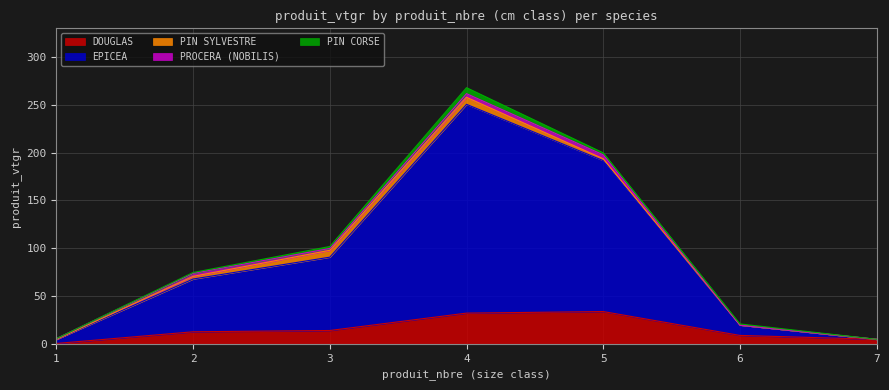

How many data points does each series have?

7